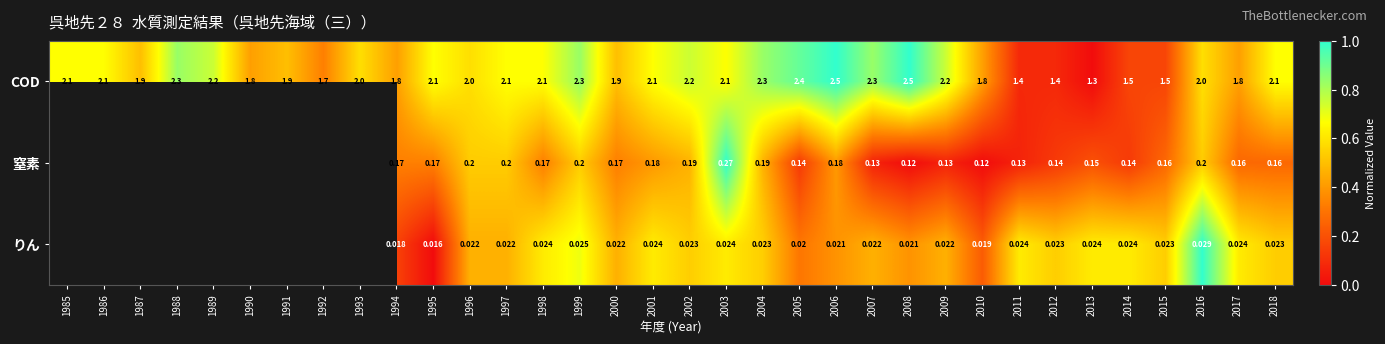

At 2013, list the series in order from largest to smallest.

COD, 窒素, りん